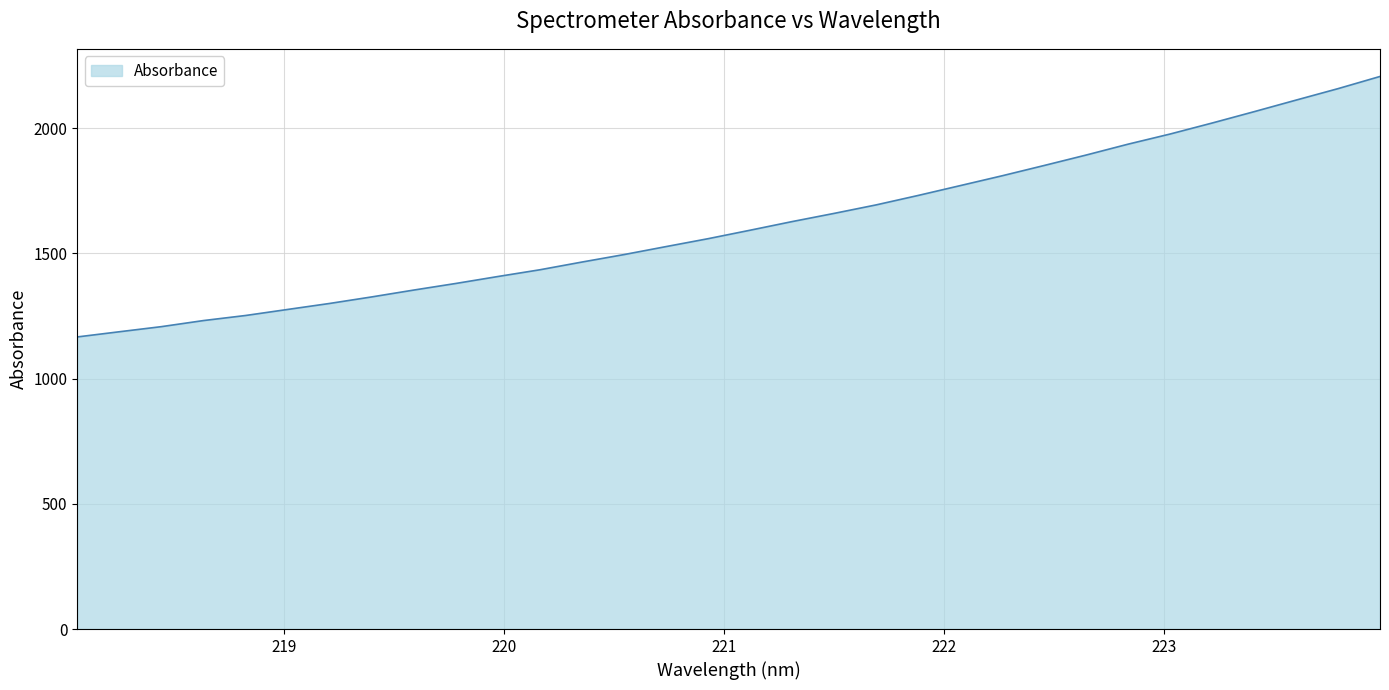

What is the greatest value displayed?

2206.5